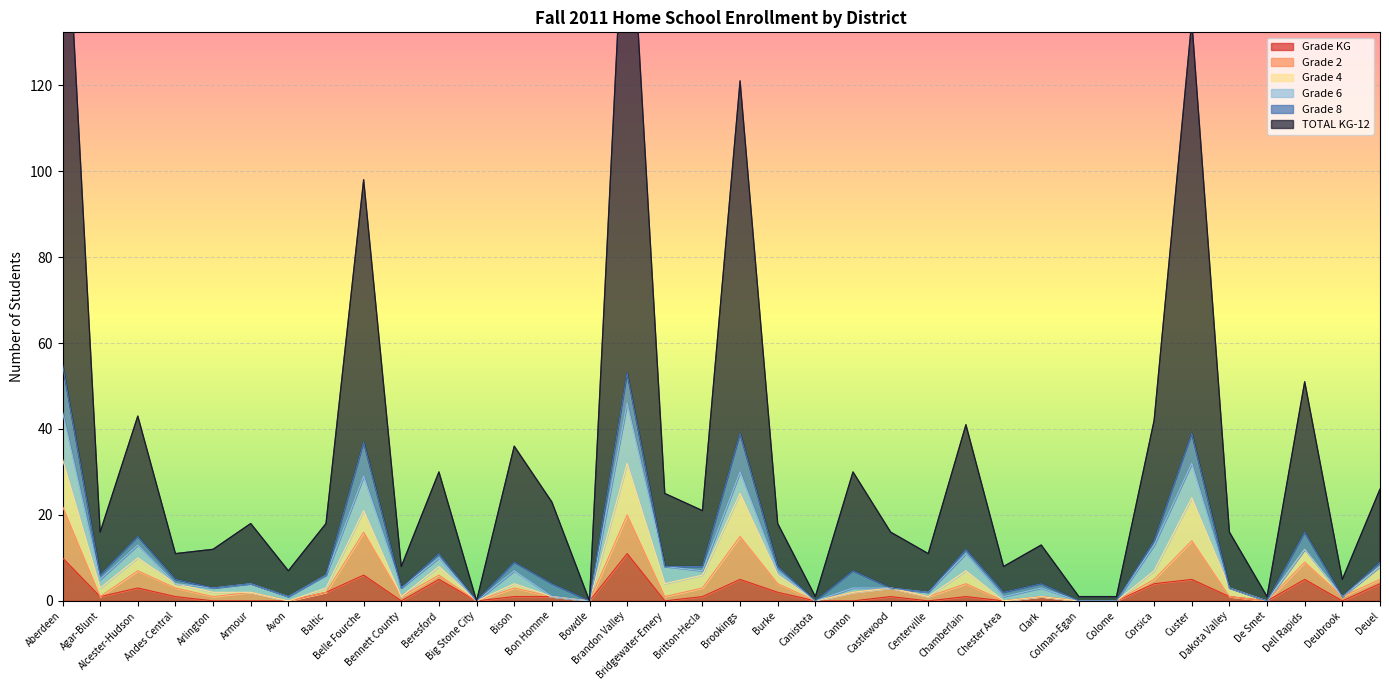

How many values in the Grade 8 series exceed 1?

10